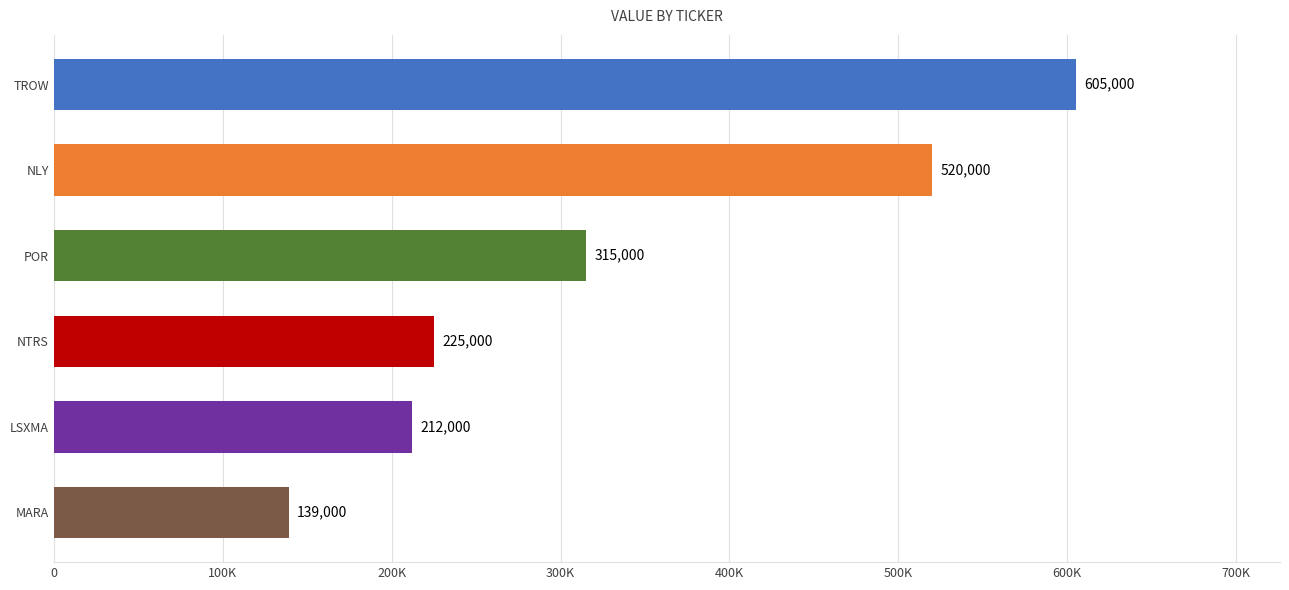

Rank the categories by value from lowest to highest.

MARA, LSXMA, NTRS, POR, NLY, TROW